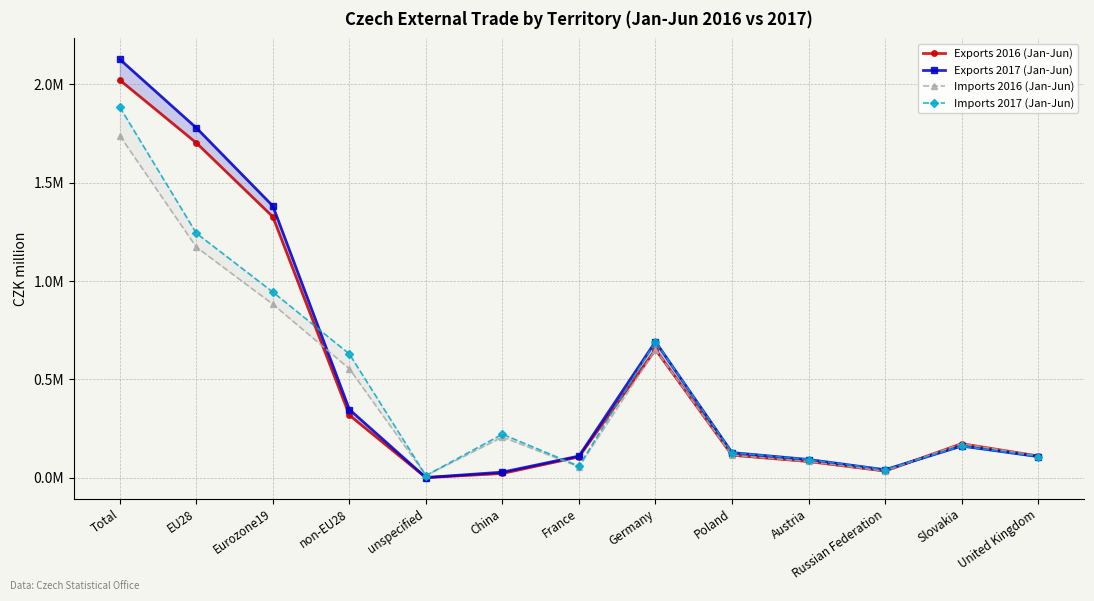

What is the difference between the highest and lowest values at Russian Federation?

6675